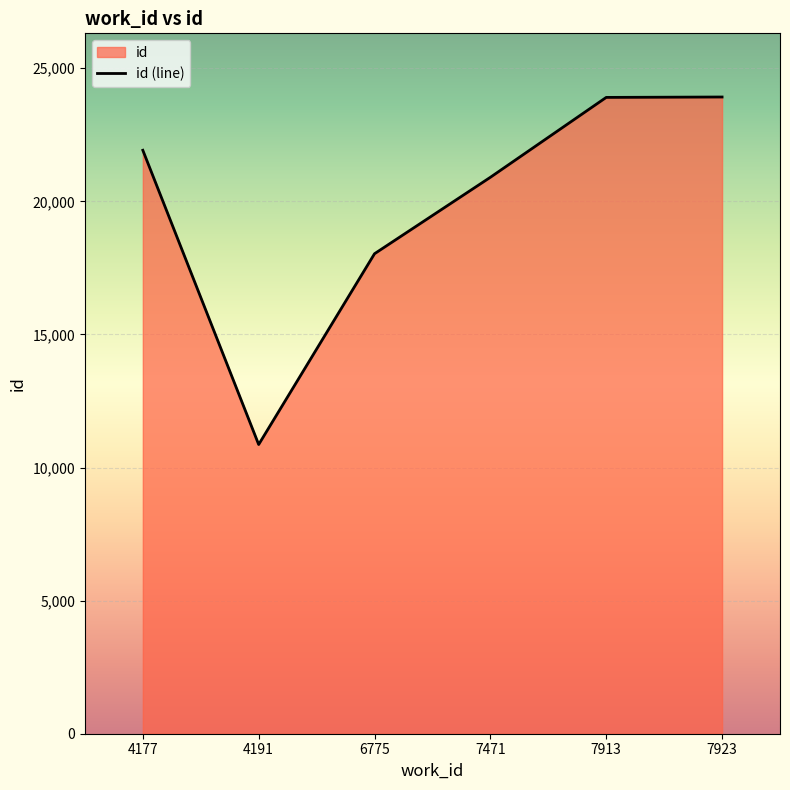

How many series are shown in this chart?

1